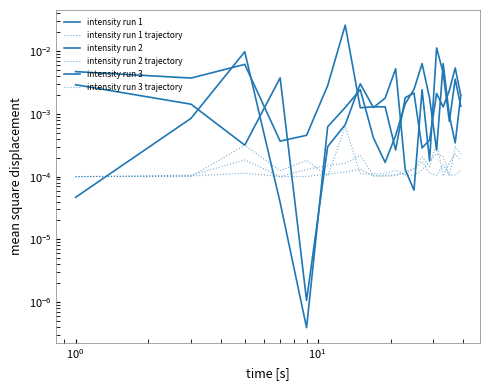

How many series are shown in this chart?

6